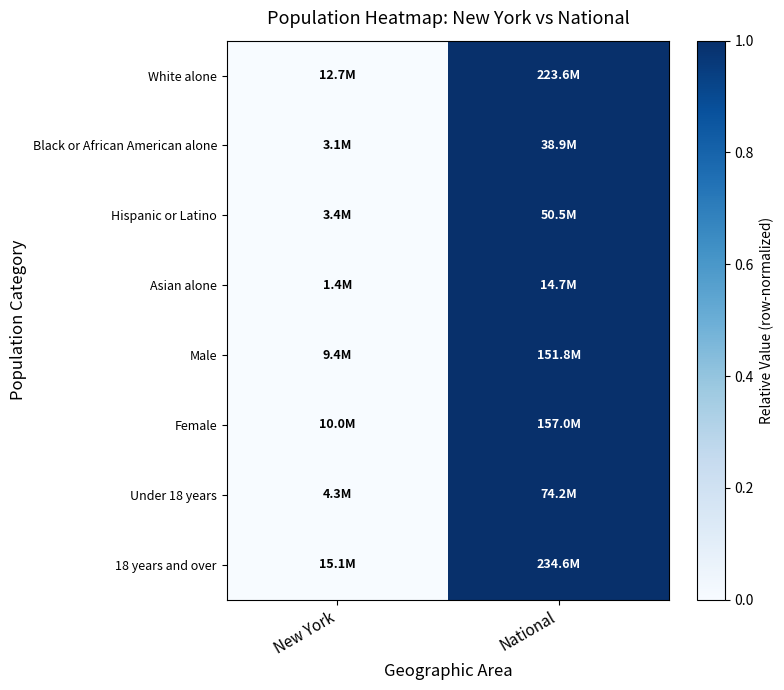

Reading left to right, what are all the values shown in this chart?

White alone: New York=0	National=1
Black or African American alone: New York=0	National=1
Hispanic or Latino: New York=0	National=1
Asian alone: New York=0	National=1
Male: New York=0	National=1
Female: New York=0	National=1
Under 18 years: New York=0	National=1
18 years and over: New York=0	National=1